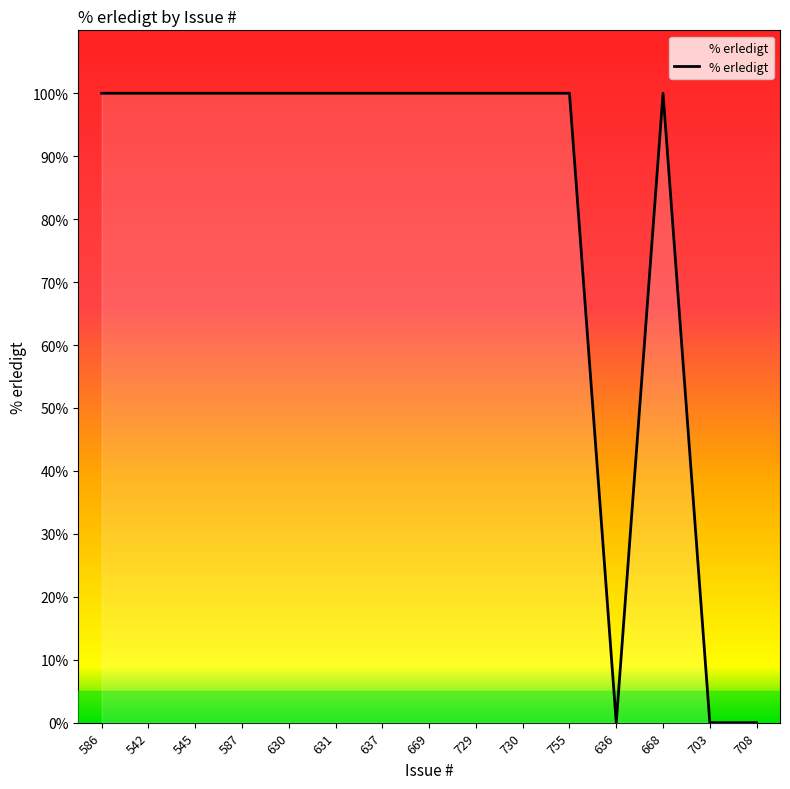

True or false: the data shows 55 at 703.

False